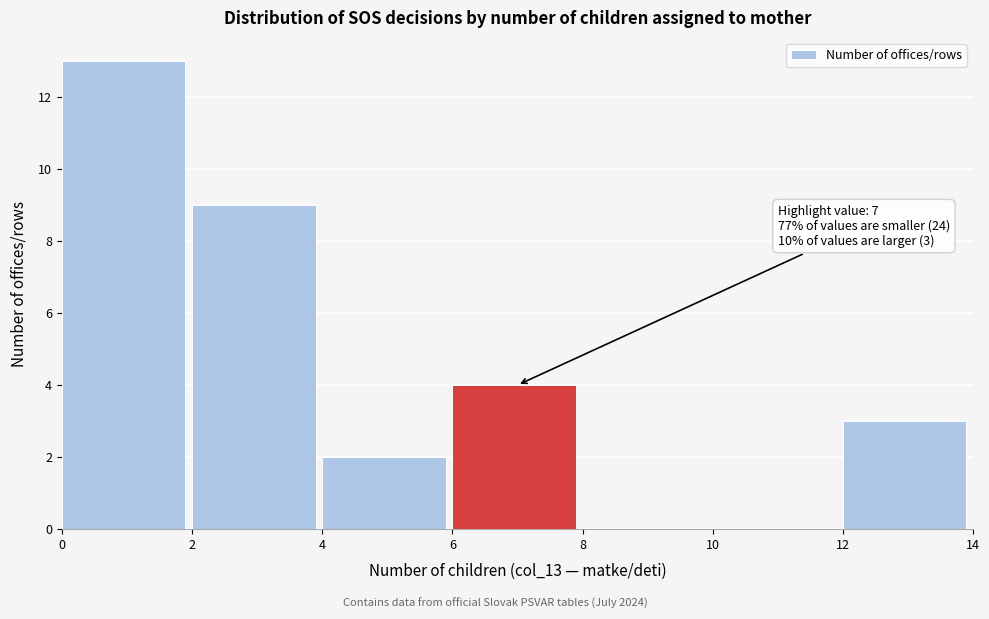

Over which range of the x-axis is the bar tallest?

0 to 2